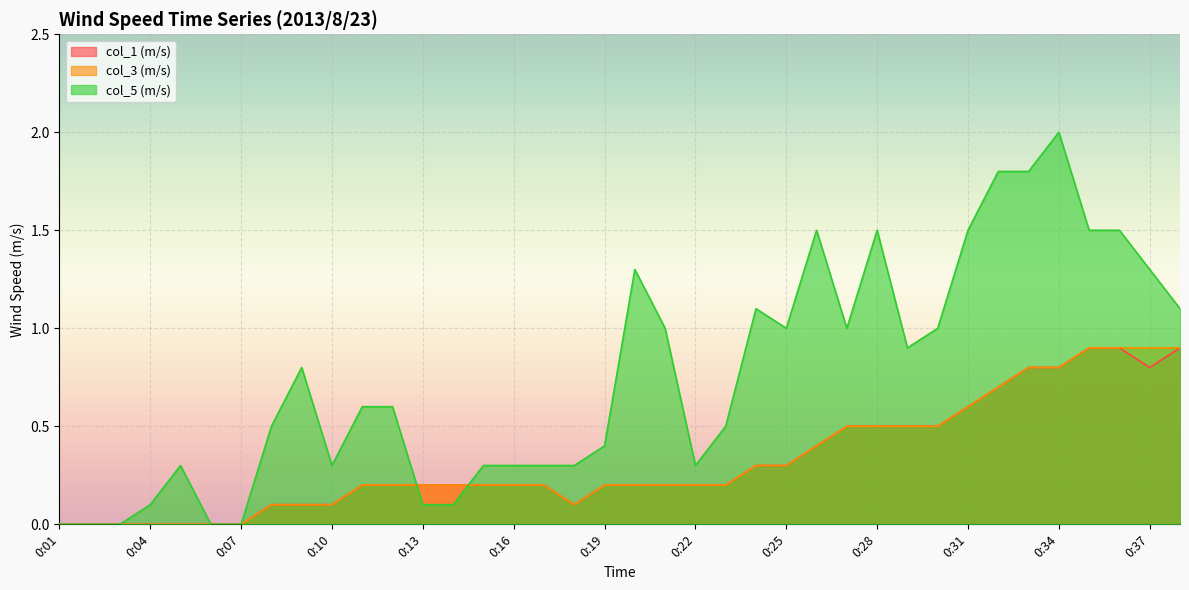

What is the spread (max minus min) of values at 0:31?

0.9